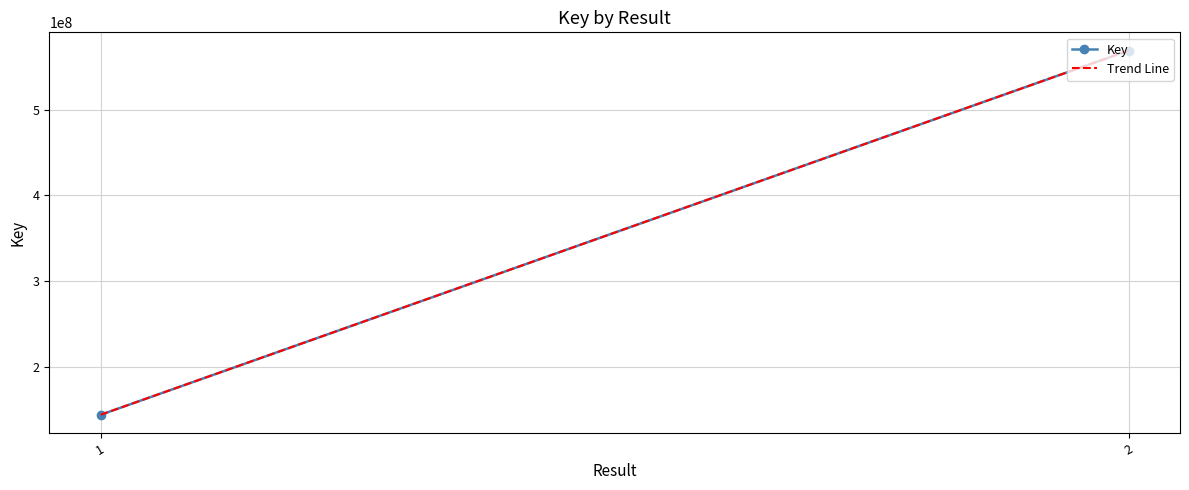

True or false: Trend Line has a value of 69021555 at 1.

False